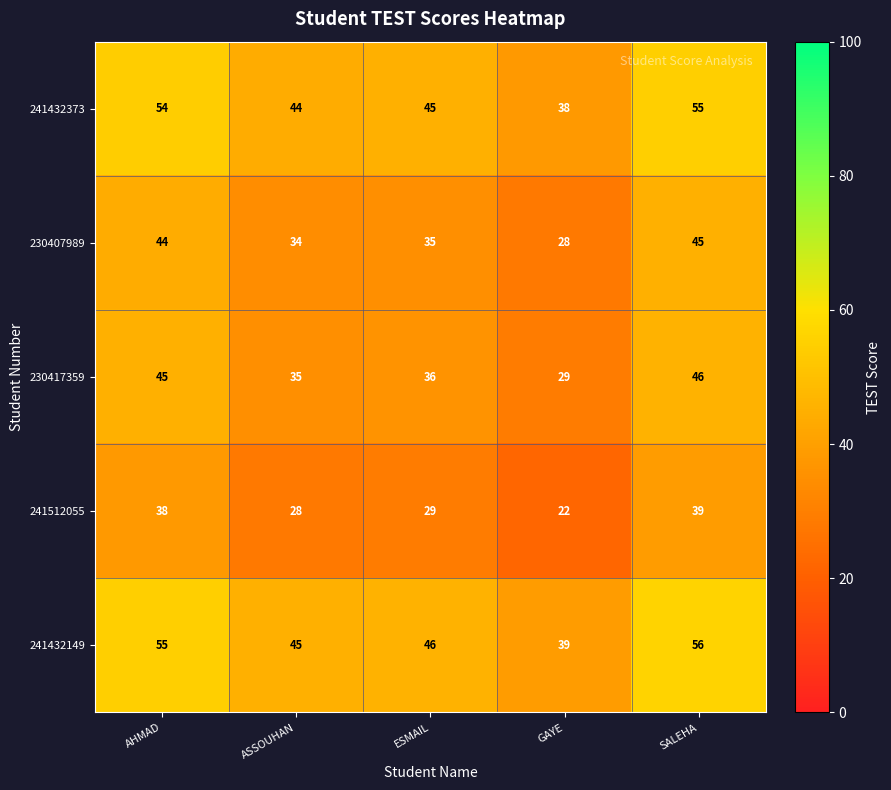

Rank the series at GAYE from lowest to highest value.

241512055, 230407989, 230417359, 241432373, 241432149